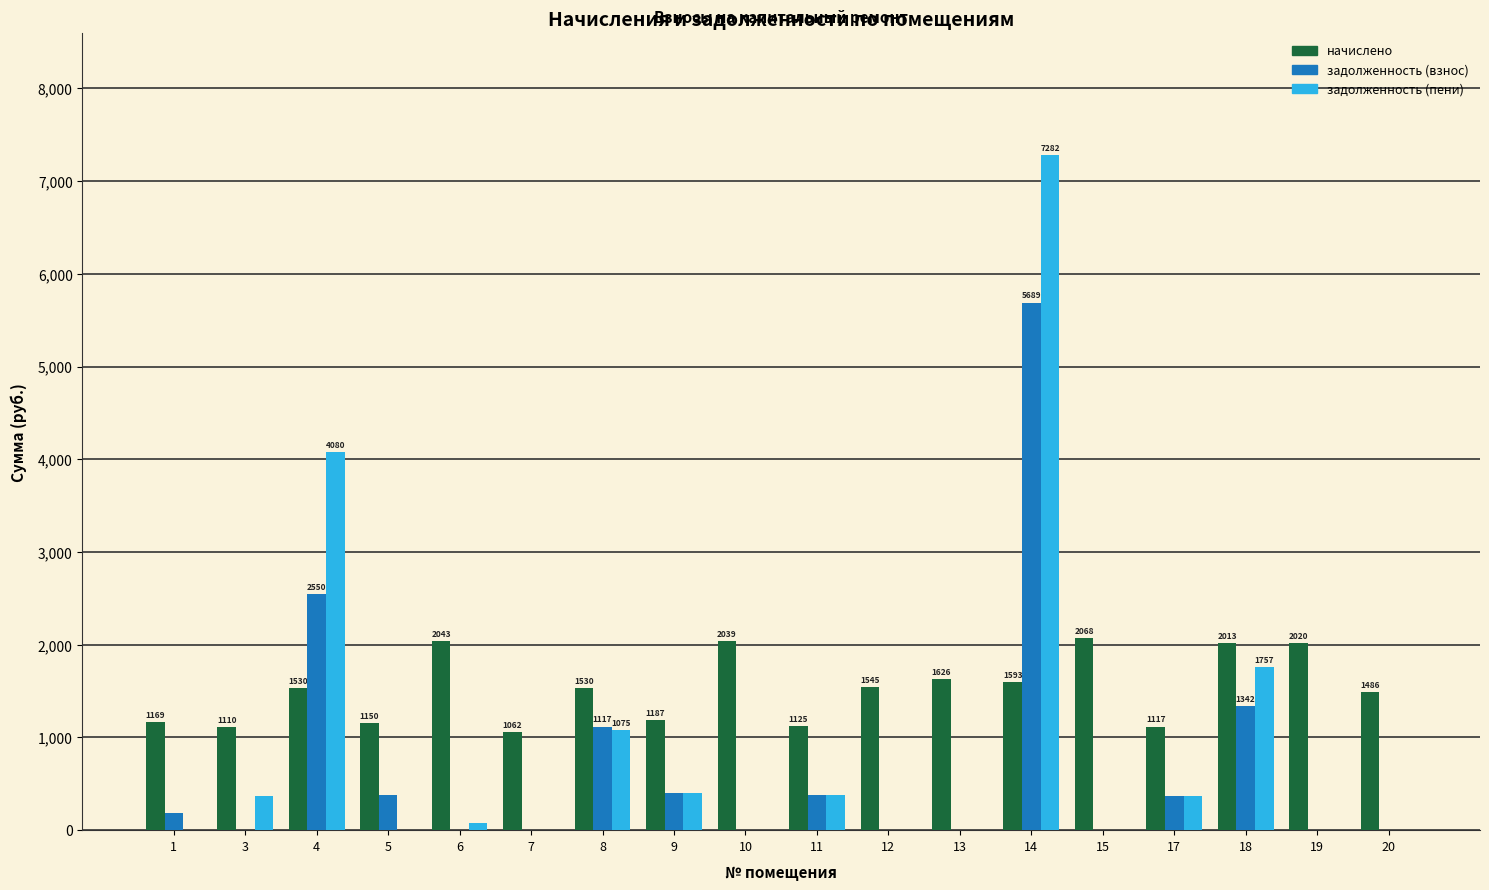

What is the sum of all задолженность (взнос) values?

12410.5